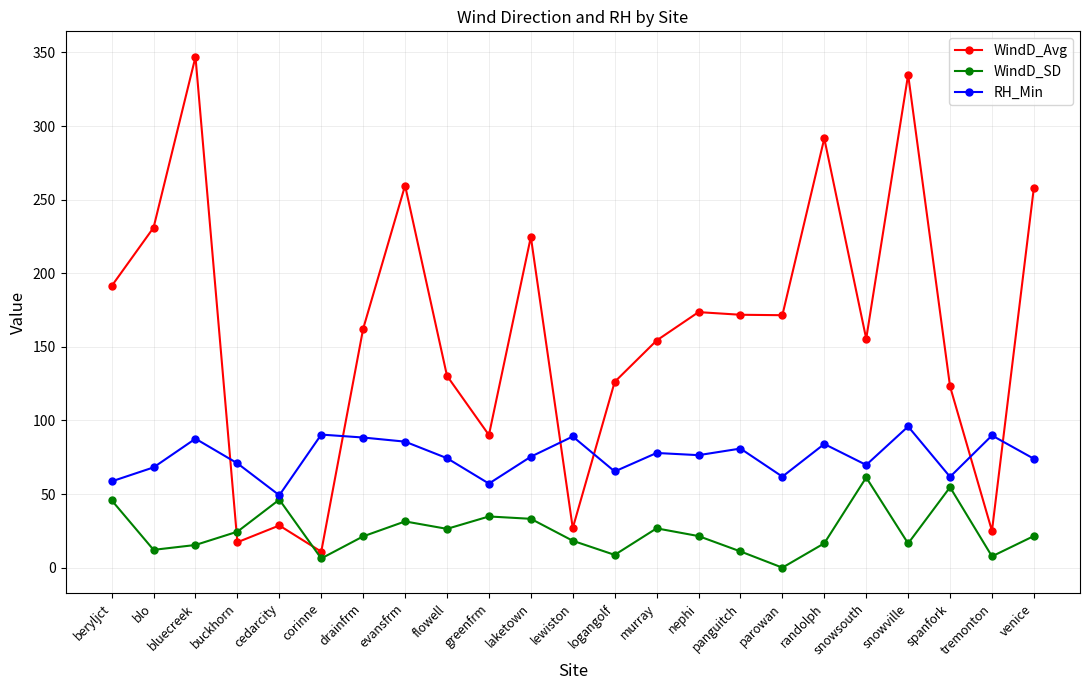

What is the approximate value of RH_Min at tremonton?

89.8